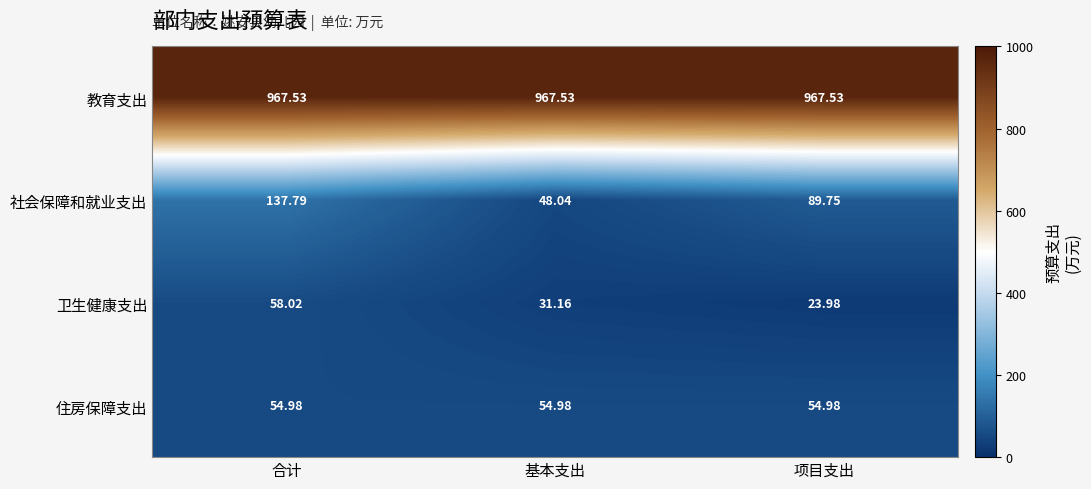

At which category does the chart reach its minimum across all series?

项目支出